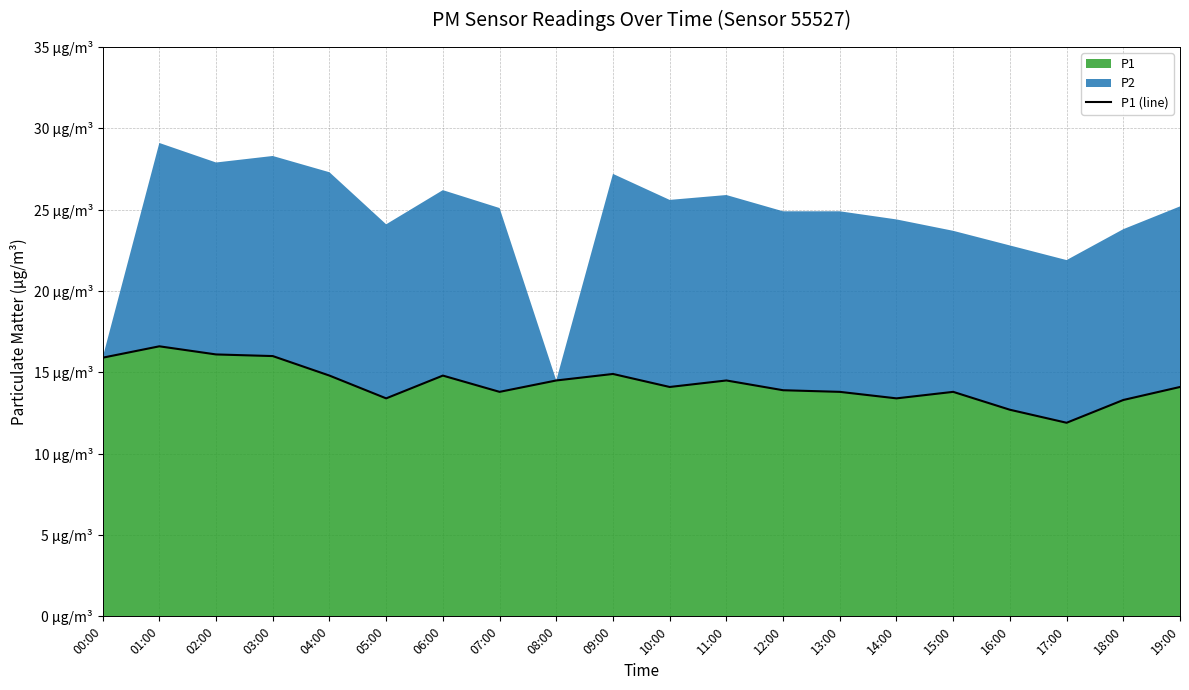

Between 01:00 and 05:00, which is larger?

01:00